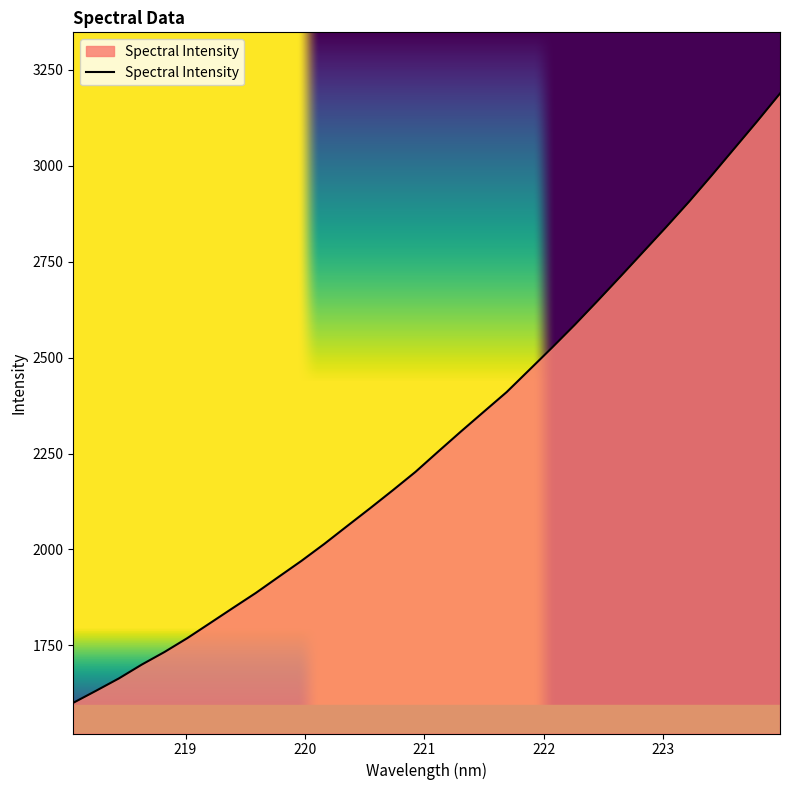

What is the sum of all values?

73197.7